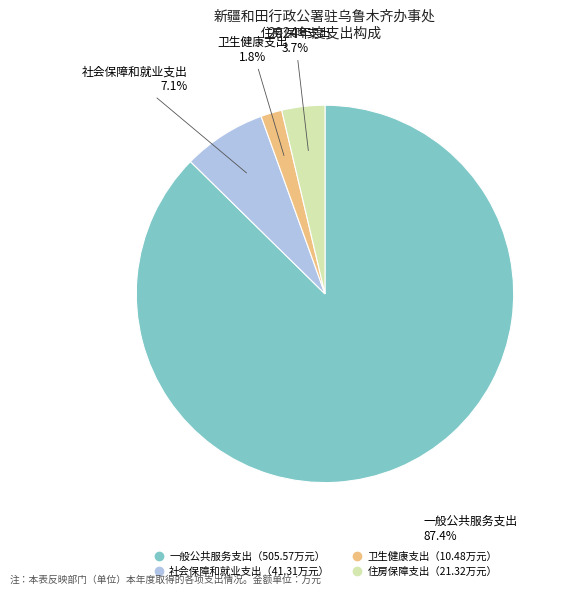

To the nearest percent, what is the average slice percentage?

25%